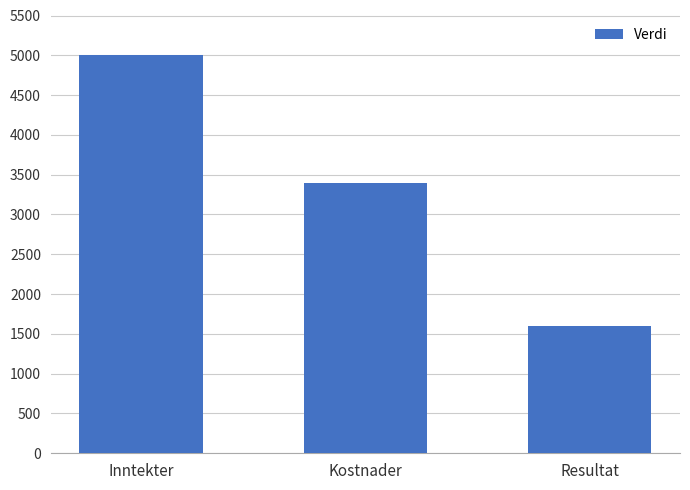

What is the difference between the maximum and minimum values?

3400